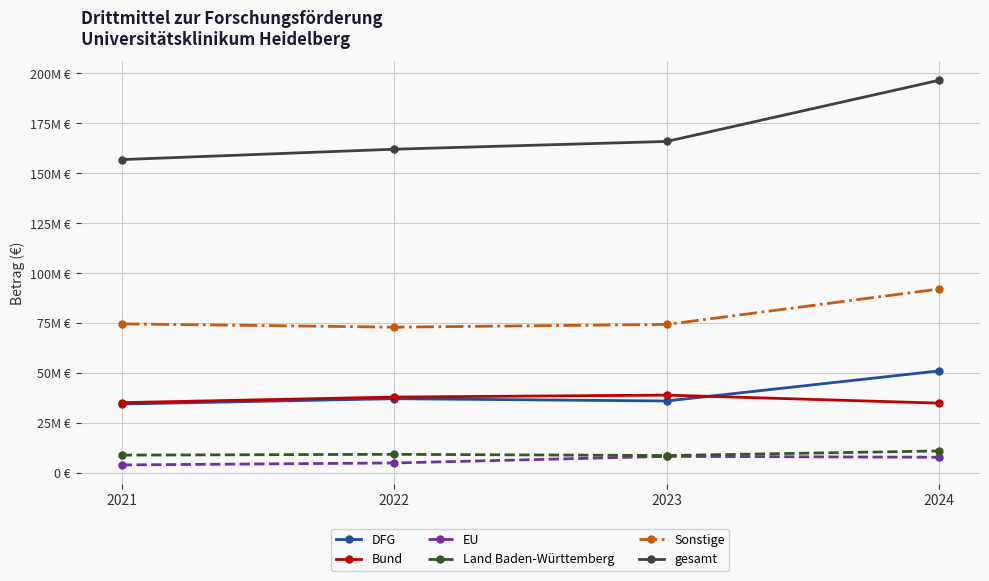

Which label corresponds to the largest value in the chart?

2024